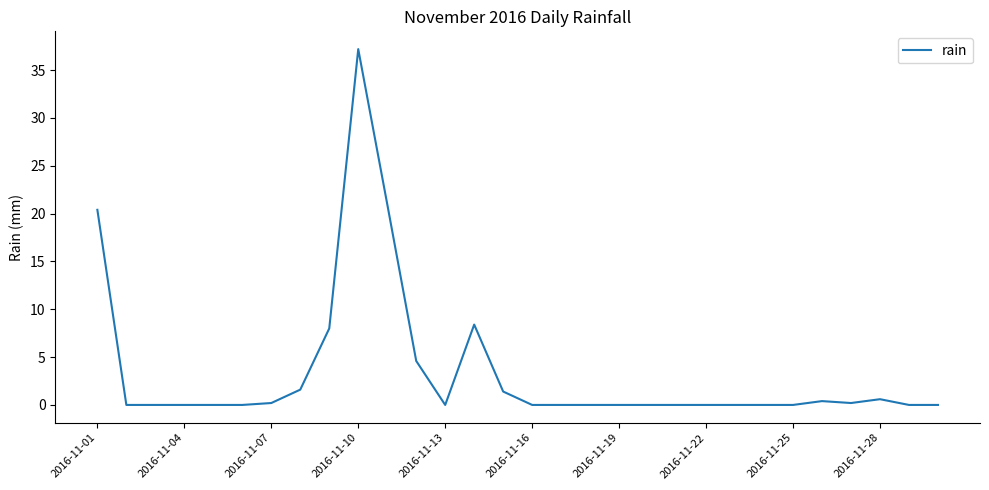

What is the maximum value shown in the chart?

37.2